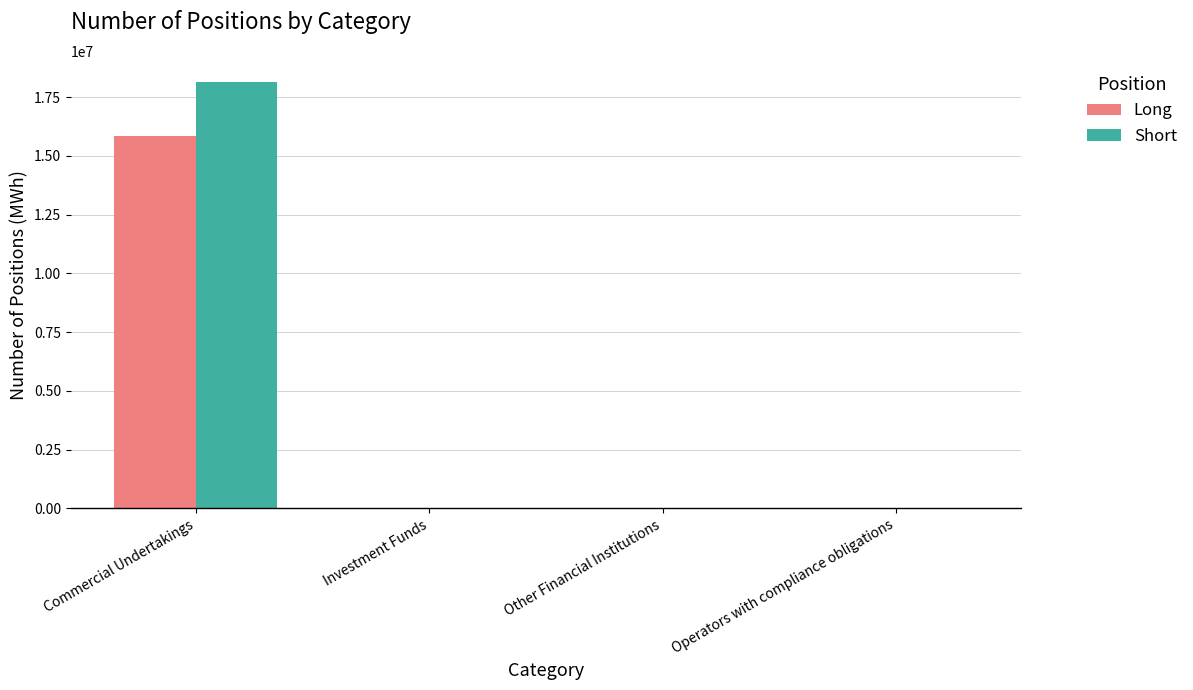

The value of Short at Investment Funds is -9811828. True or false?

False